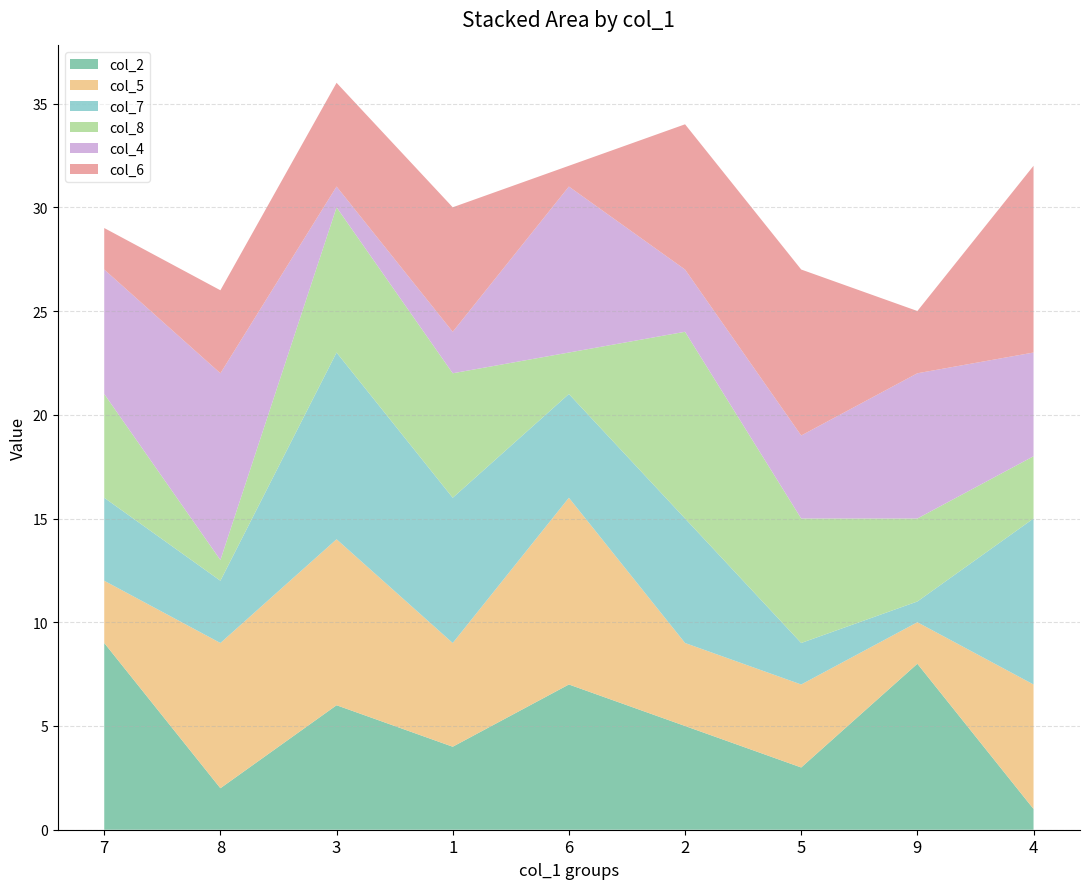

Reading left to right, extract all data points from this chart.

col_2: 7=9	8=2	3=6	1=4	6=7	2=5	5=3	9=8	4=1
col_5: 7=3	8=7	3=8	1=5	6=9	2=4	5=4	9=2	4=6
col_7: 7=4	8=3	3=9	1=7	6=5	2=6	5=2	9=1	4=8
col_8: 7=5	8=1	3=7	1=6	6=2	2=9	5=6	9=4	4=3
col_4: 7=6	8=9	3=1	1=2	6=8	2=3	5=4	9=7	4=5
col_6: 7=2	8=4	3=5	1=6	6=1	2=7	5=8	9=3	4=9